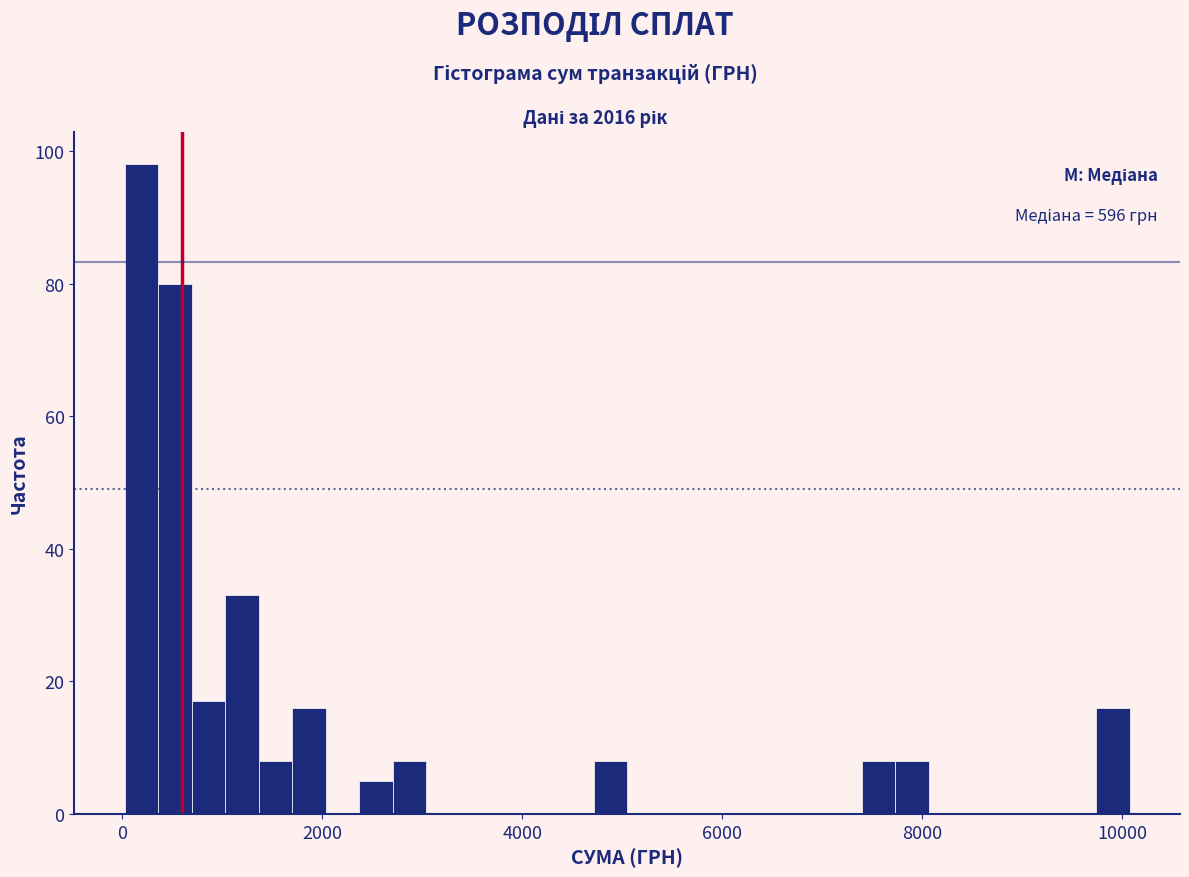

Around what value on the x-axis is the tallest bar? Give the approximate position of its centre, as read against the axis.

200